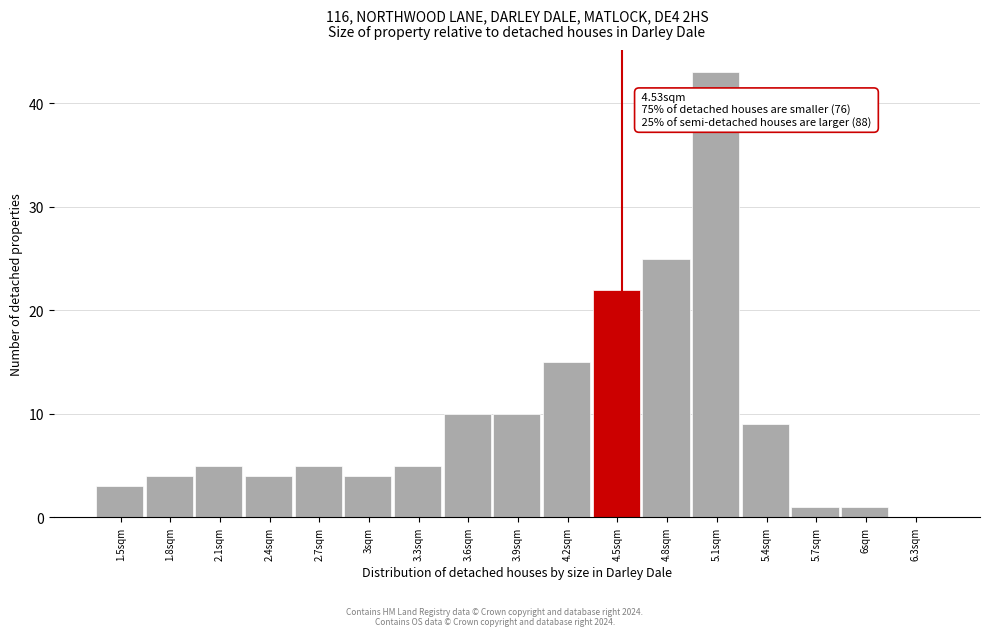

Which range on the x-axis has the tallest bar?

4.95 to 5.25